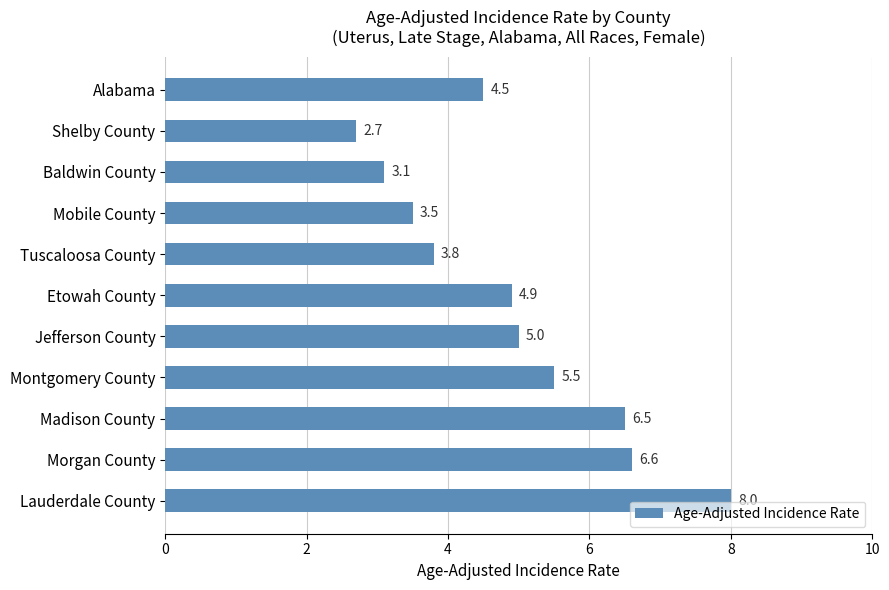

Between Madison County and Shelby County, which is larger?

Madison County